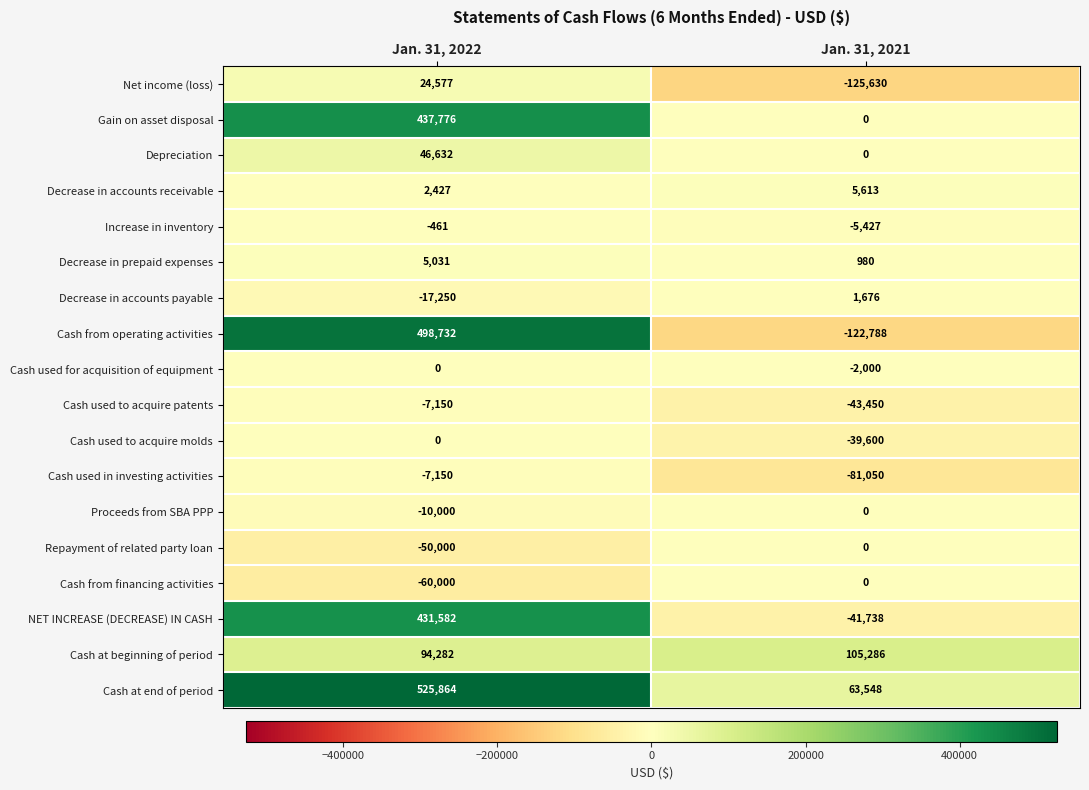

What is the difference between the maximum and minimum values in the NET INCREASE (DECREASE) IN CASH series?

473320